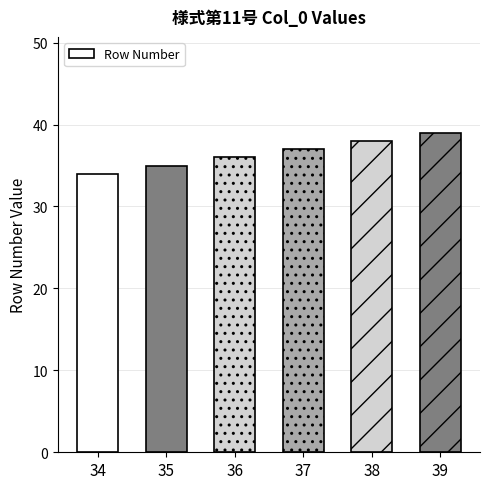

Is it true that the value at 34 is 34?

True